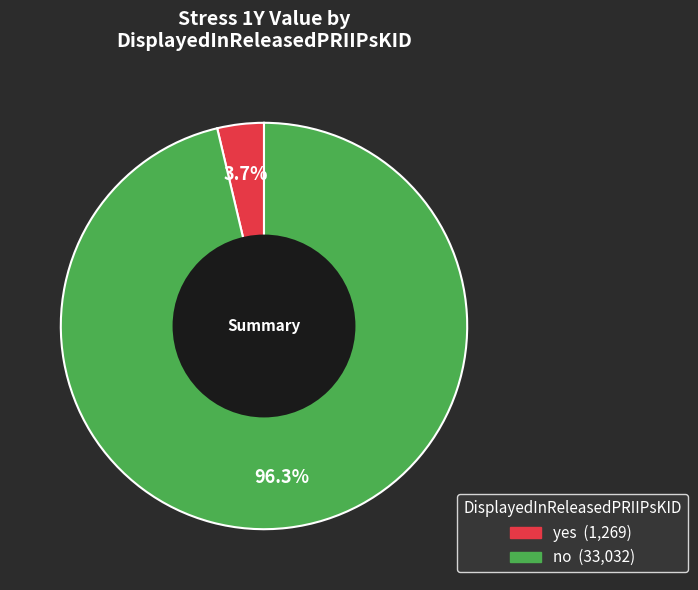

What is the largest slice in the pie chart?

no